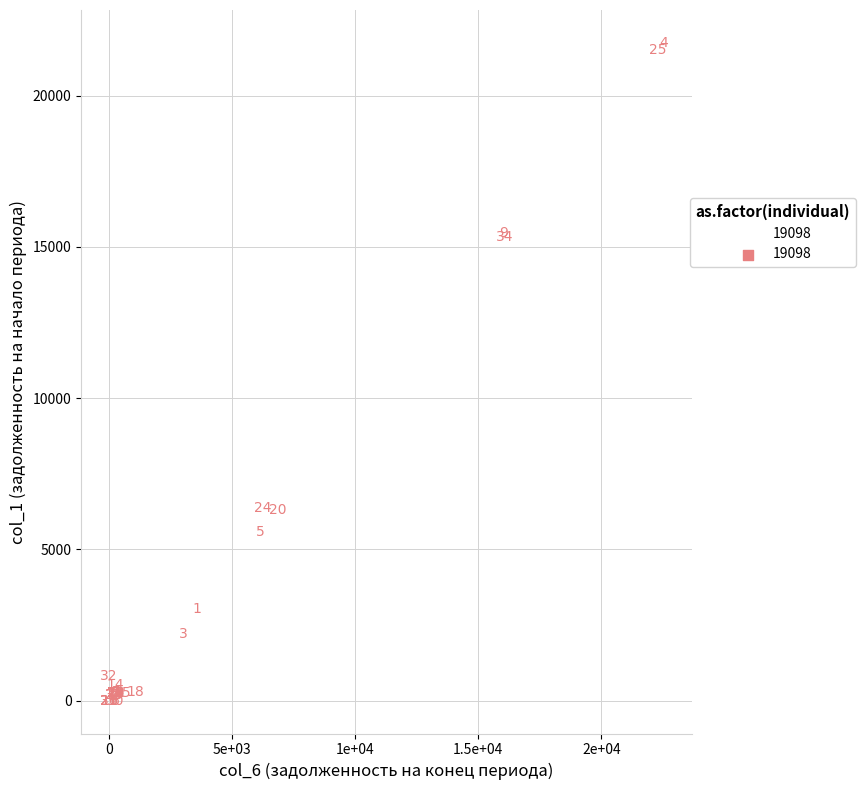

What Y value in the scatter plot is closest to 10872?

15333.2